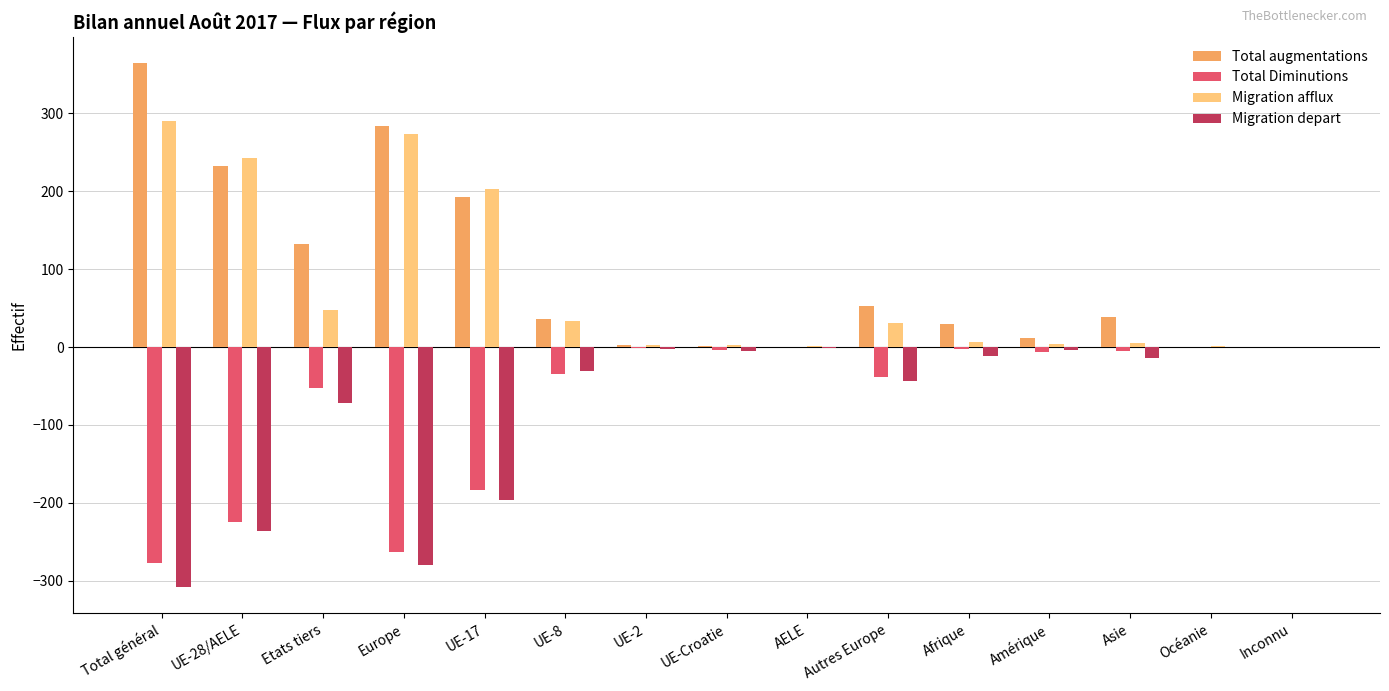

What is the sum of all Total augmentations values?

1376